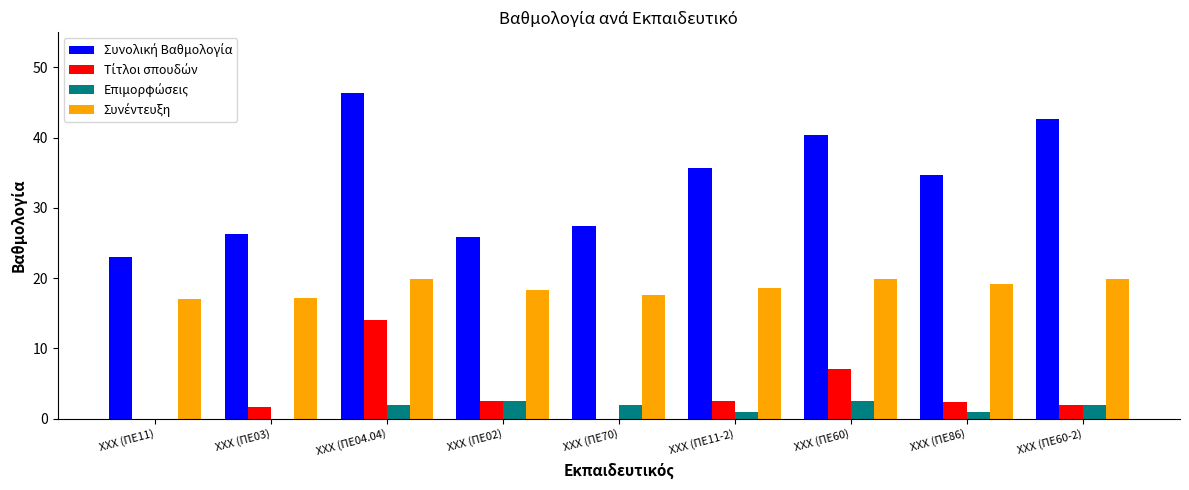

At which category does the chart reach its peak across all series?

XXX (ΠΕ04.04)